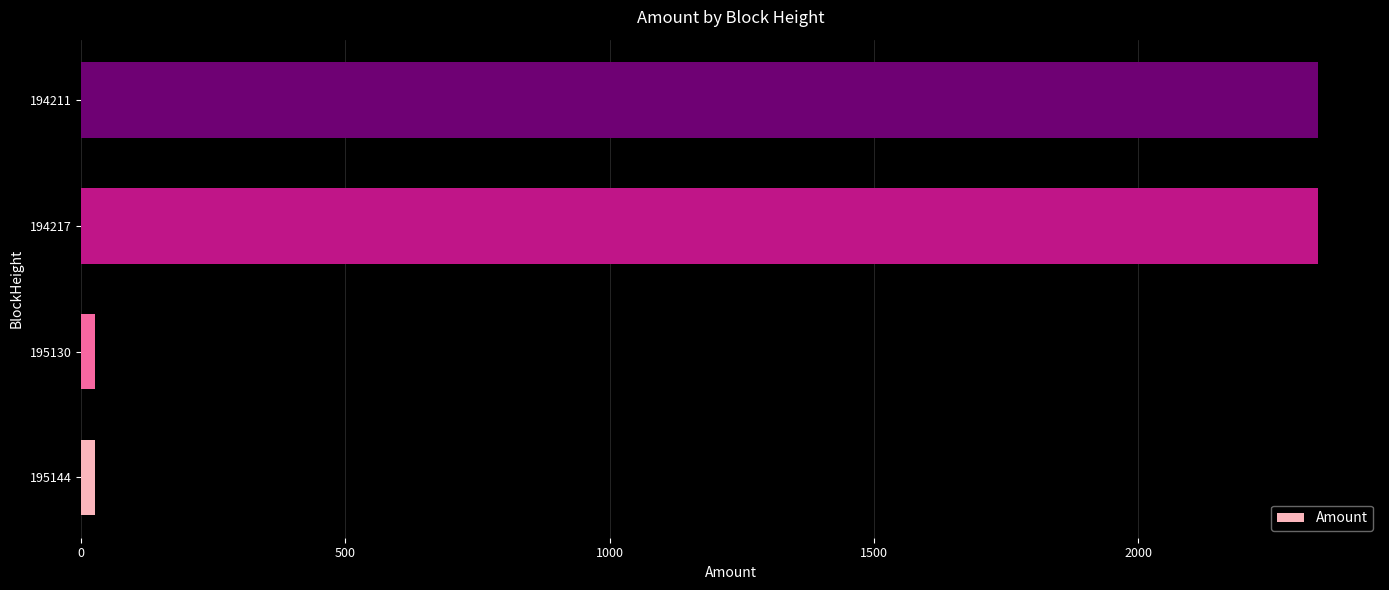

What is the ratio of the value at 194217 to the value at 194211?

1.0